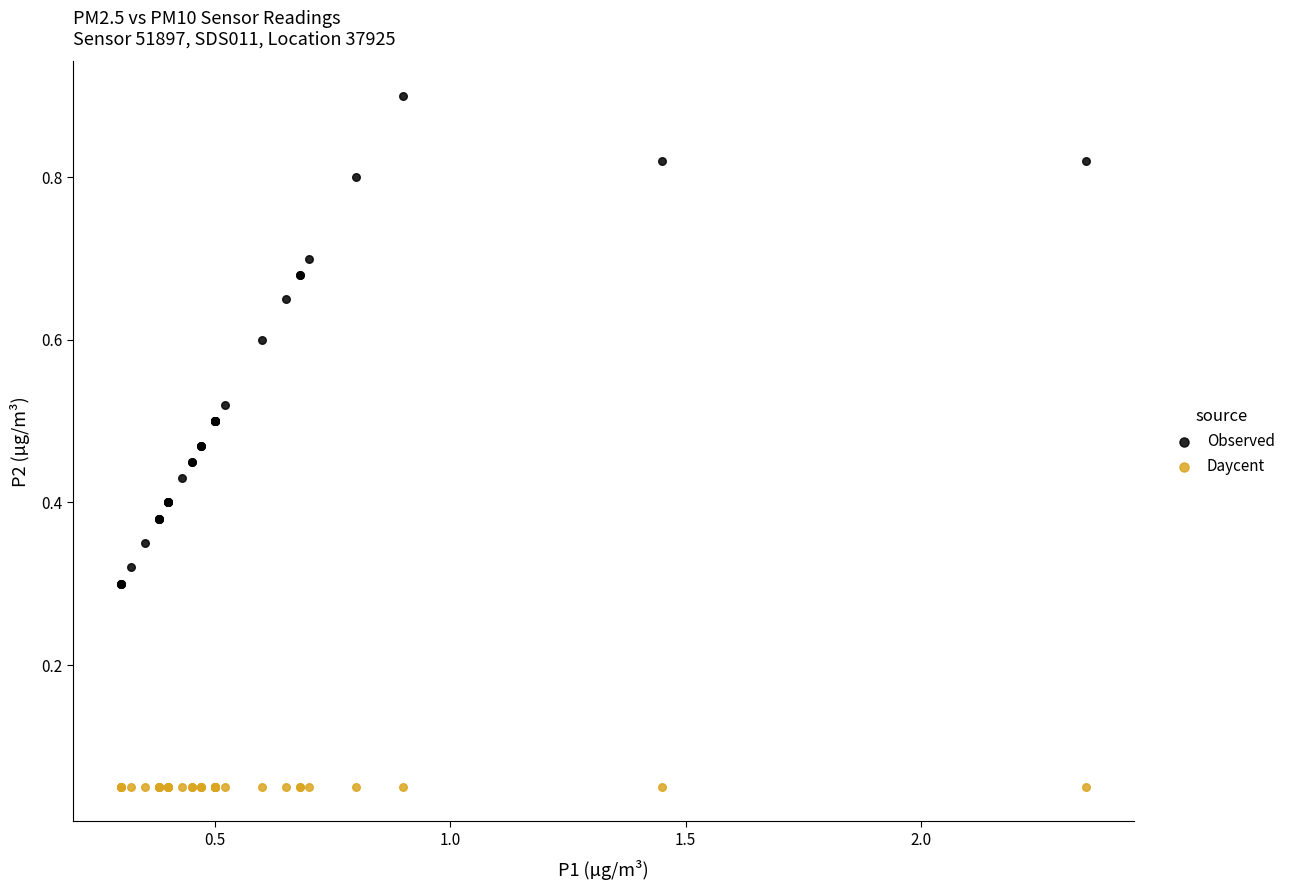

Which series contains the lowest Y value?

Daycent